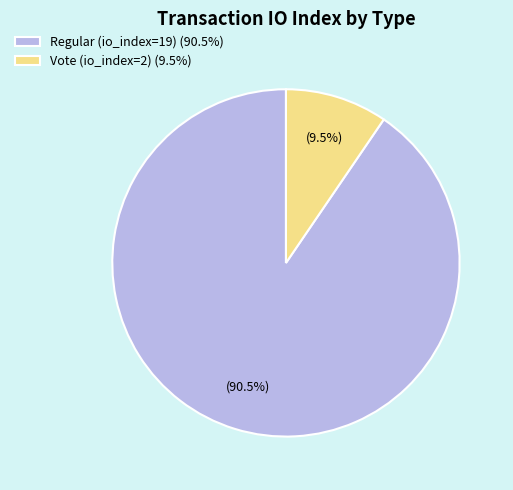

Which category accounts for the majority?

Regular (io_index=19)